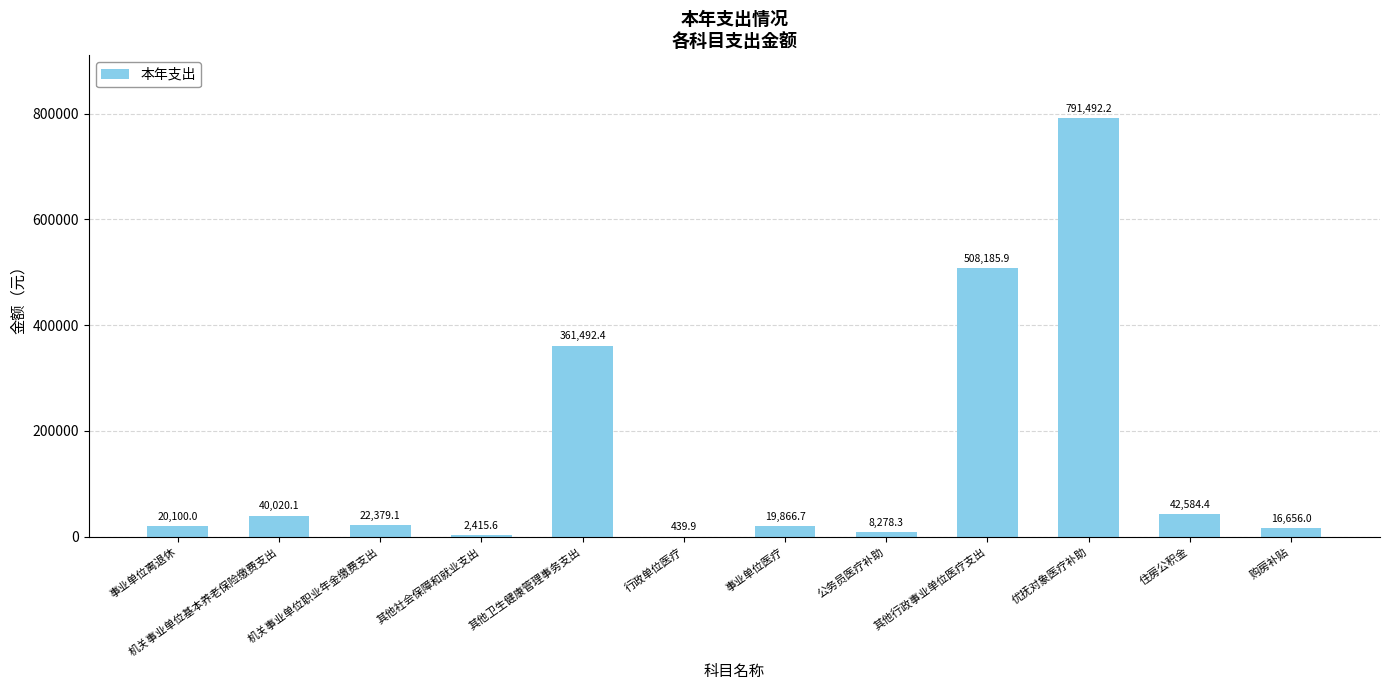

What is the approximate value at 其他社会保障和就业支出?

2415.6